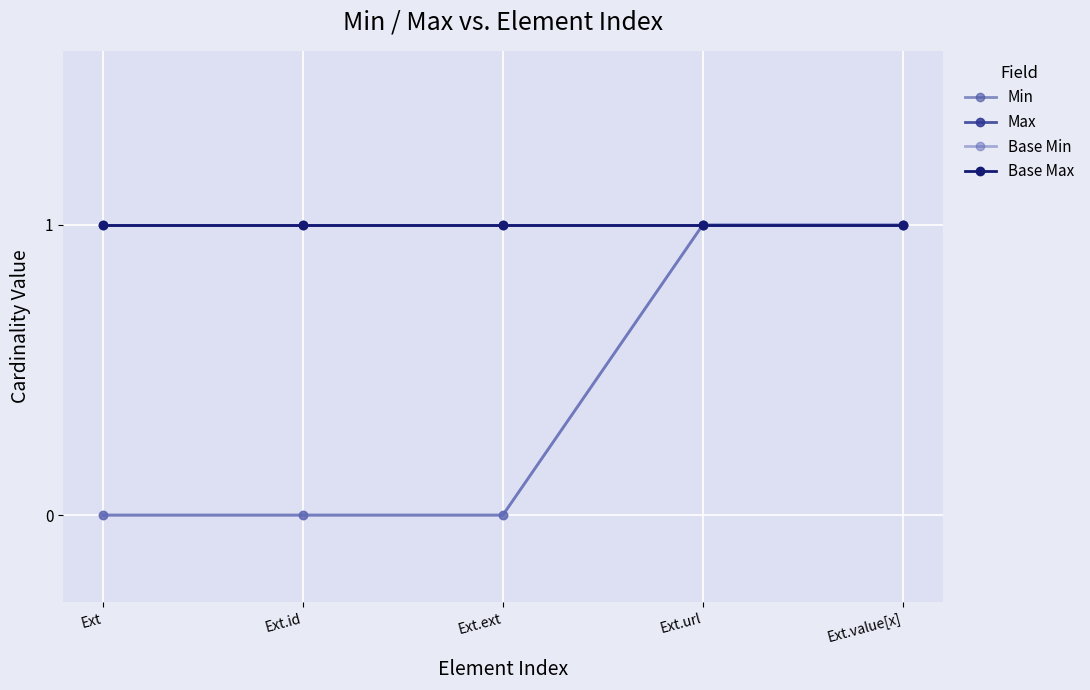

What is the label of the 2nd point from the left?

Ext.id